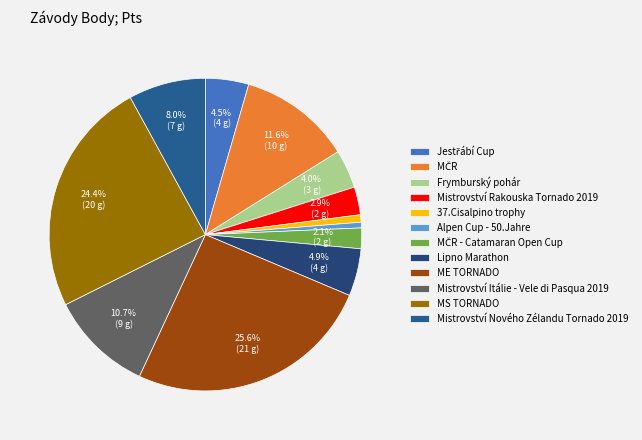

What is the change in value from Mistrovství Rakouska Tornado 2019 to MČR - Catamaran Open Cup?

-614